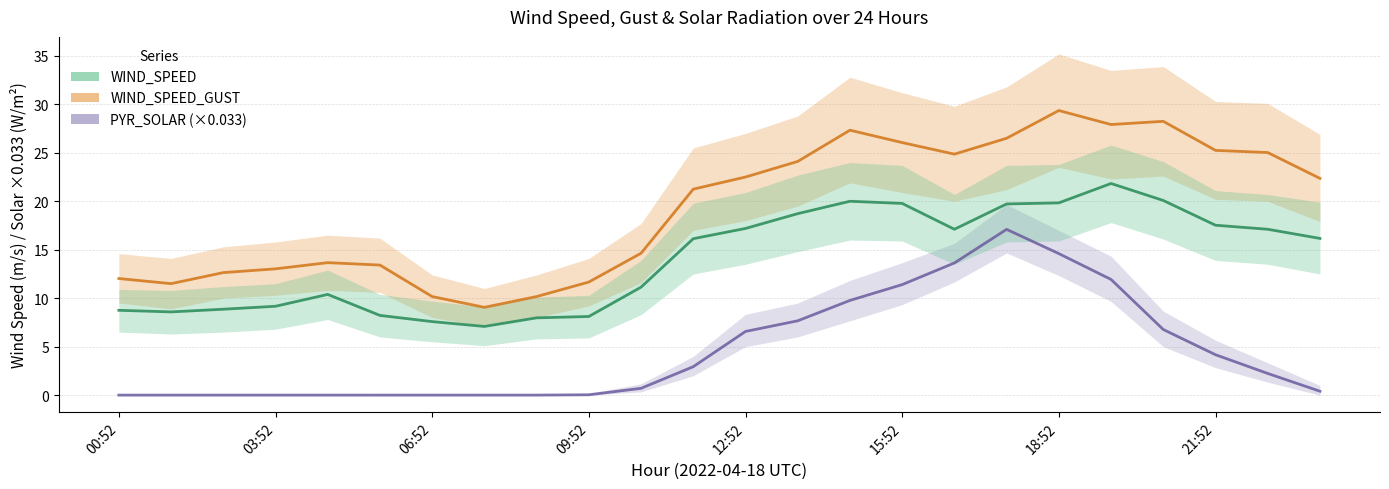

Rank the series by their average value, from lowest to highest.

PYR_SOLAR (scaled), WIND_SPEED, WIND_SPEED_GUST